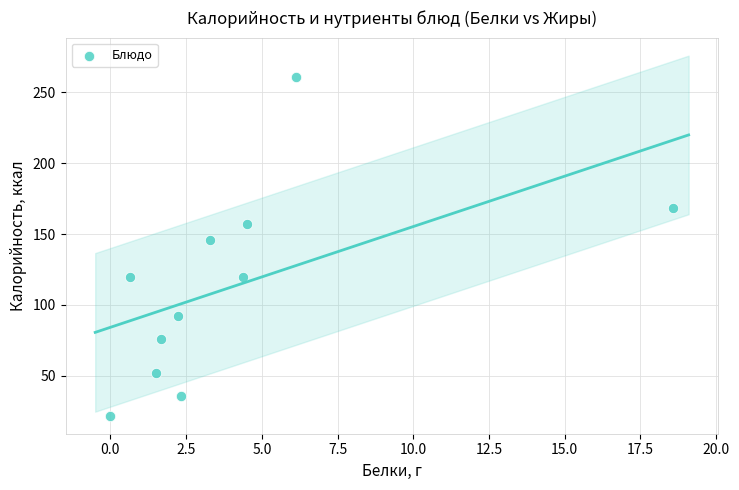

What is the range of Y values (max minus min)?

238.5